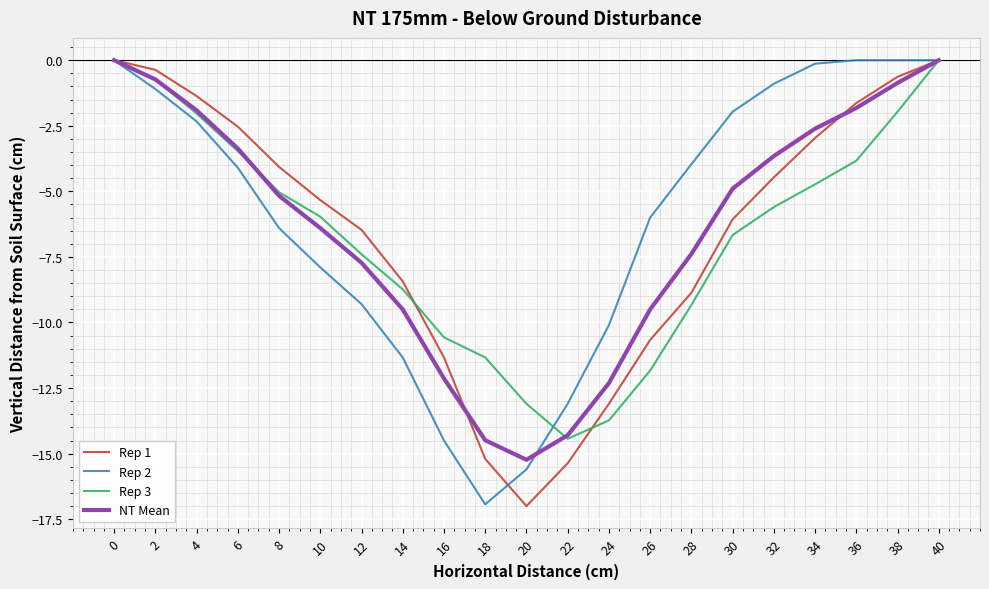

True or false: Rep 1 has more than 2 points higher than both neighbors.

False